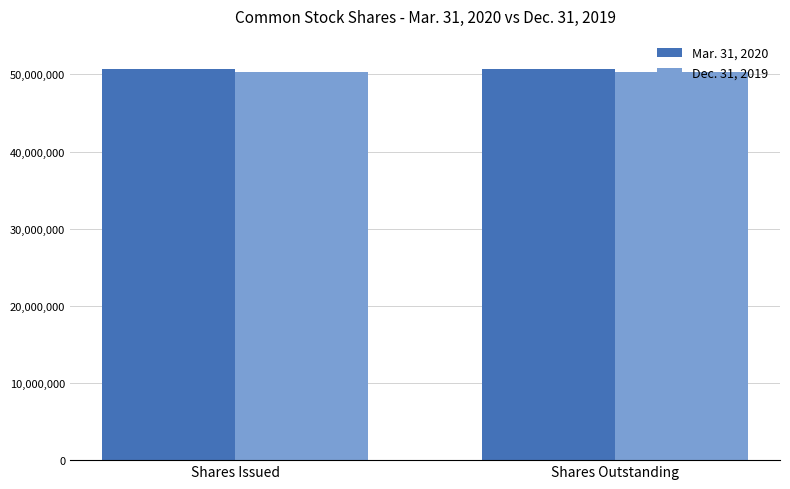

What is the sum of all Dec. 31, 2019 values?

100628656